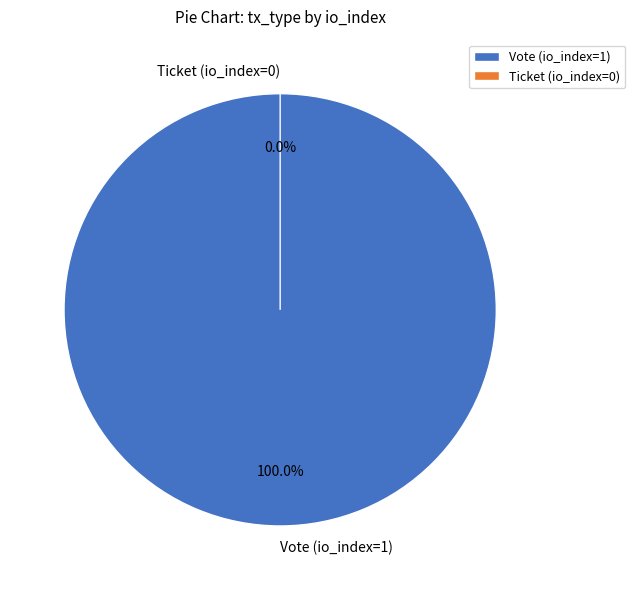

Is there any slice that represents more than half of the pie?

Yes